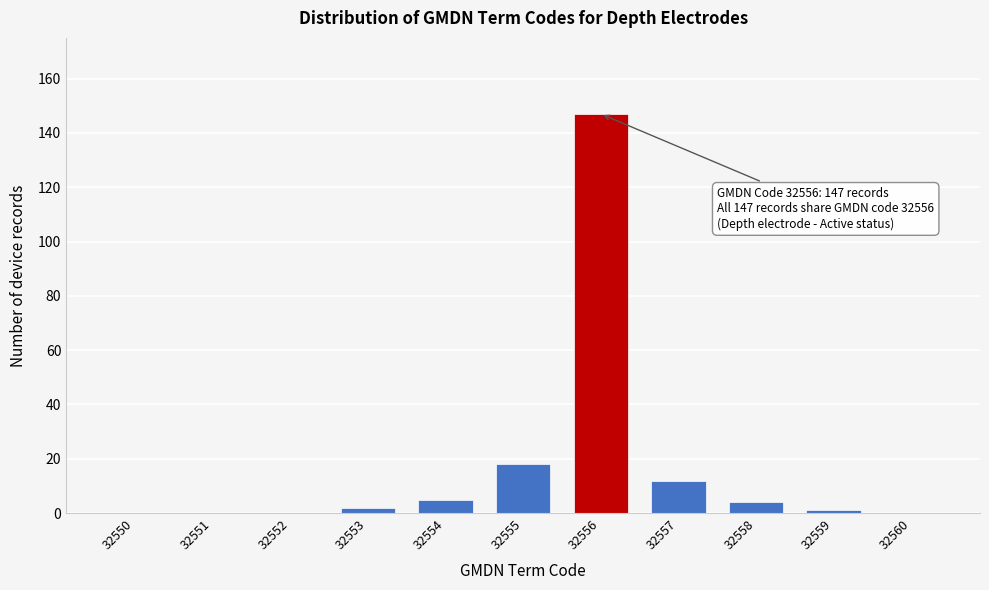

Reading left to right, transcribe all the data shown in this chart.

32550=0	32551=0	32552=0	32553=2	32554=5	32555=18	32556=147	32557=12	32558=4	32559=1	32560=0